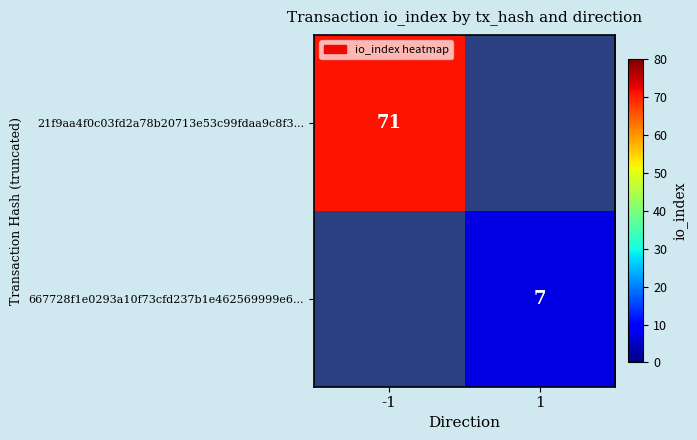

At how many categories does at least one series exceed 21?

1